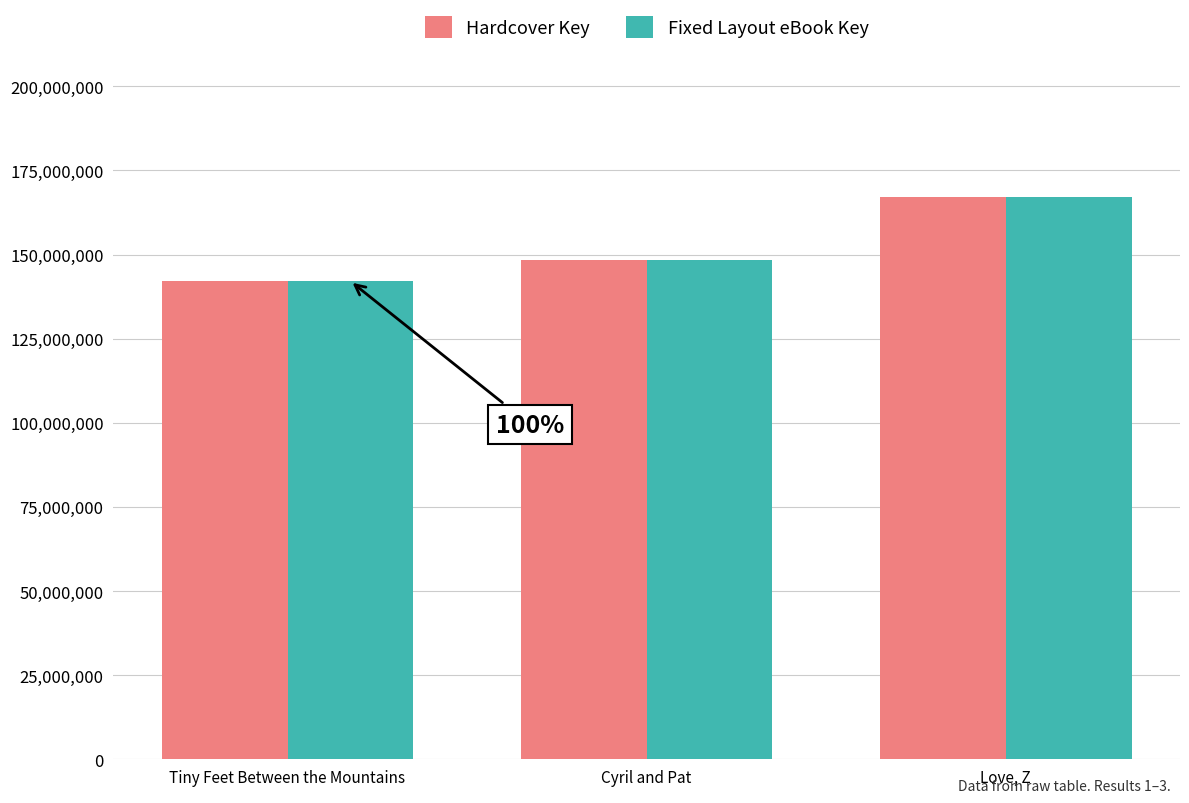

True or false: Hardcover Key has a value of 116386110 at Love, Z.

False